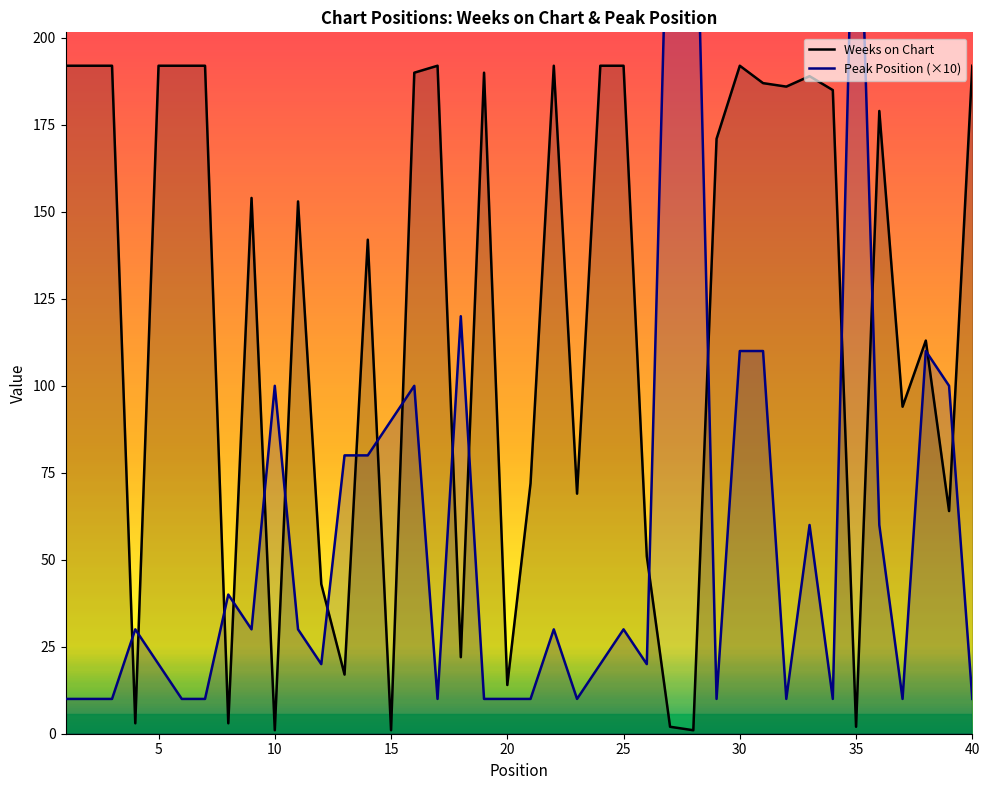

True or false: Weeks on Chart has a value of 89 at 40.

False